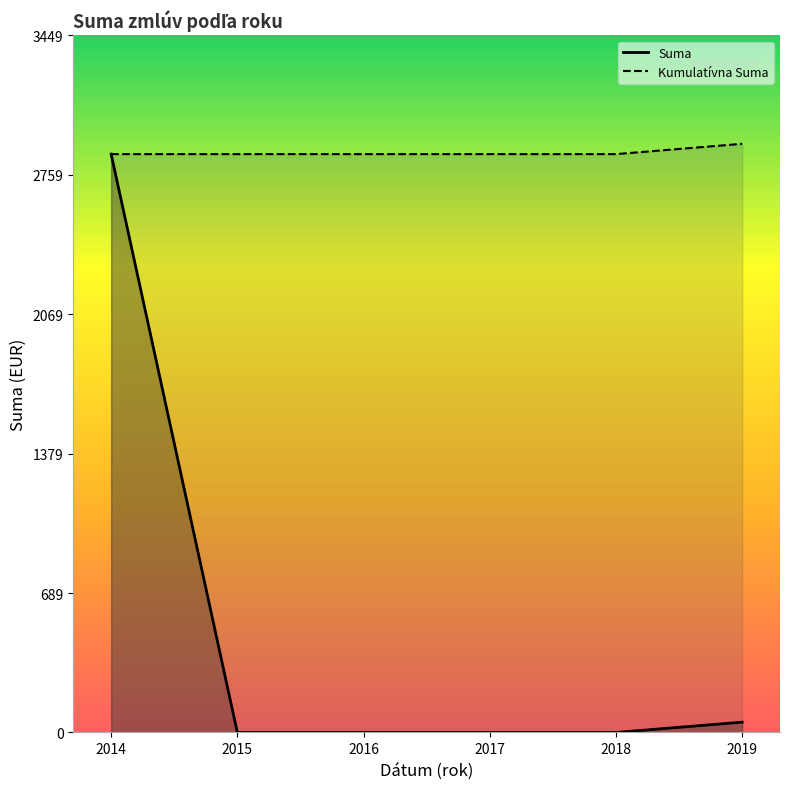

Does the chart have visible grid lines?

No